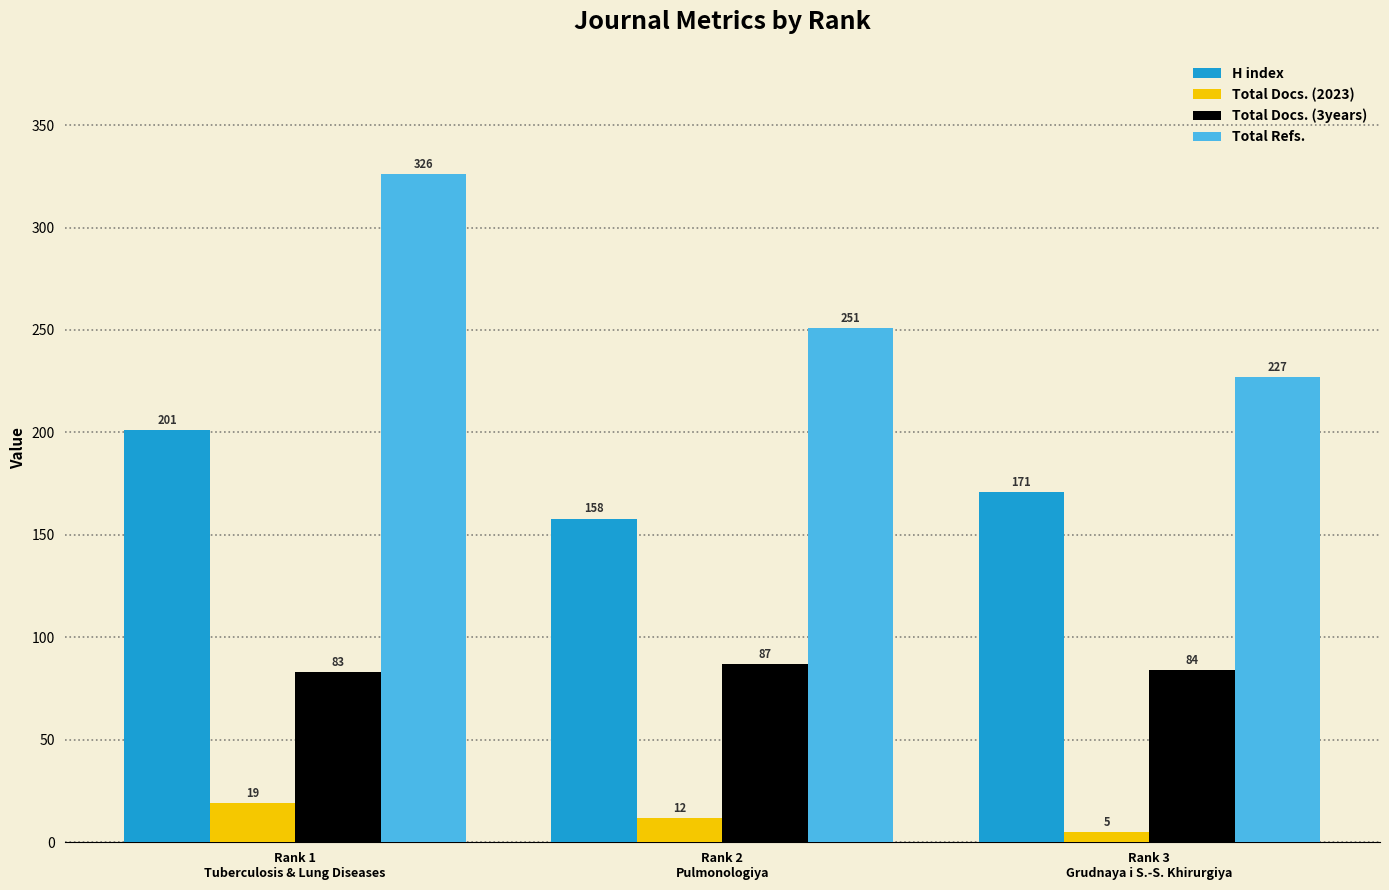

What is the minimum value shown in the chart?

5